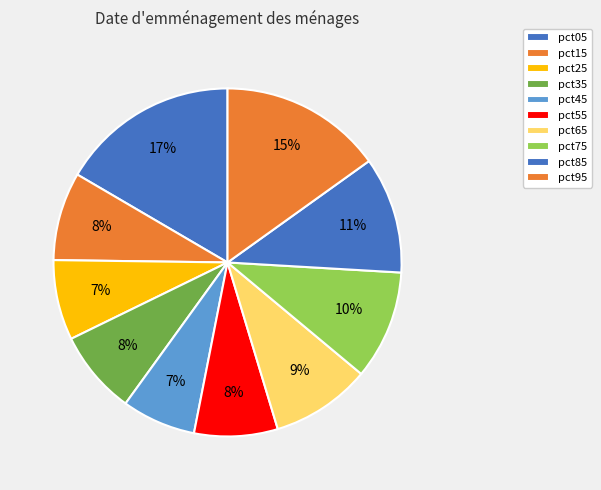

To the nearest percent, what portion does pct75 represent?

10%